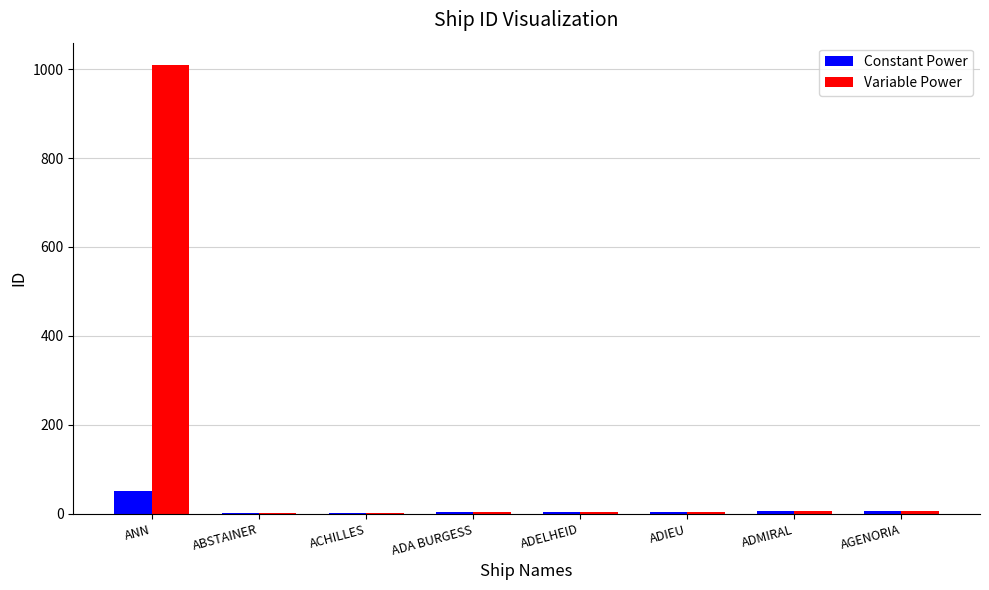

Count the number of data series in this chart.

2